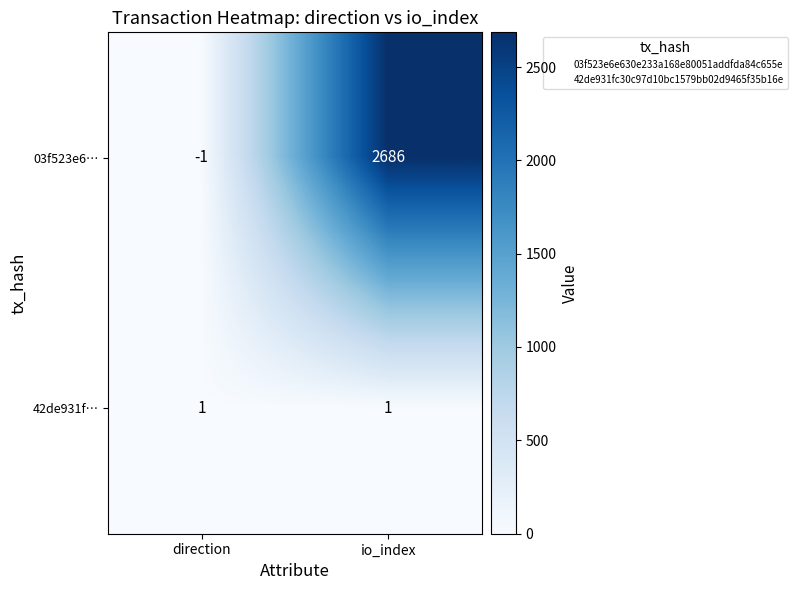

The 03f523e6… series shows -2 at direction. True or false?

False